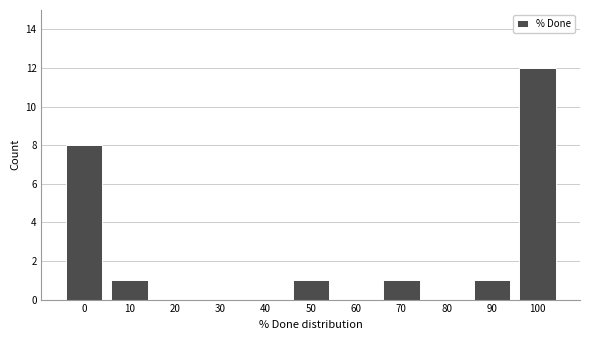

Reading left to right, what are all the values shown in this chart?

0=8	10=1	20=0	30=0	40=0	50=1	60=0	70=1	80=0	90=1	100=12